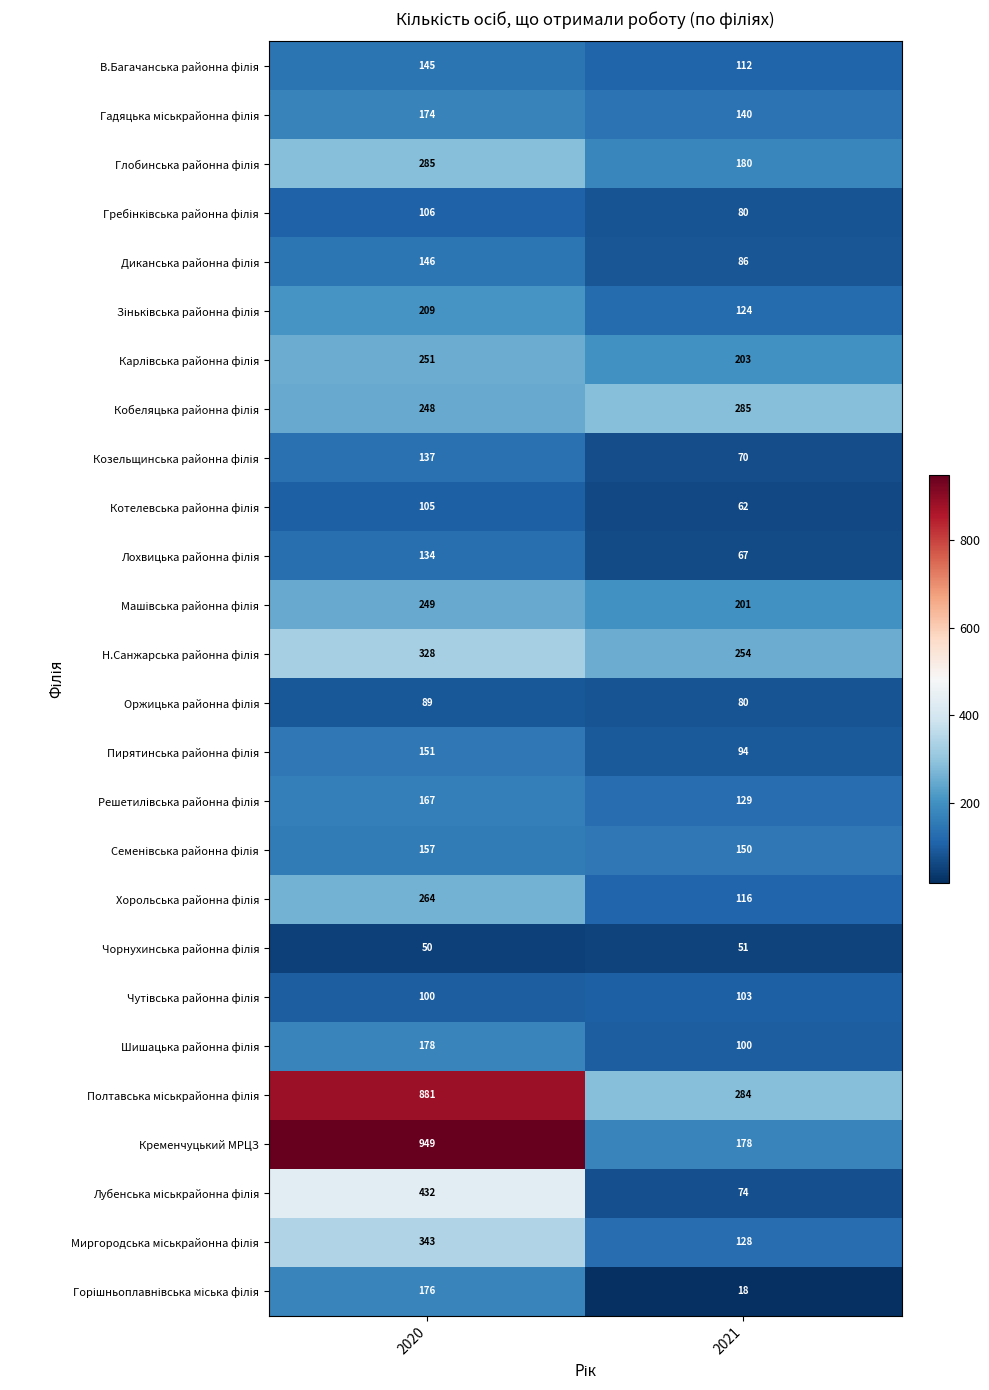

Which series has the largest range (max minus min)?

Кременчуцький МРЦЗ